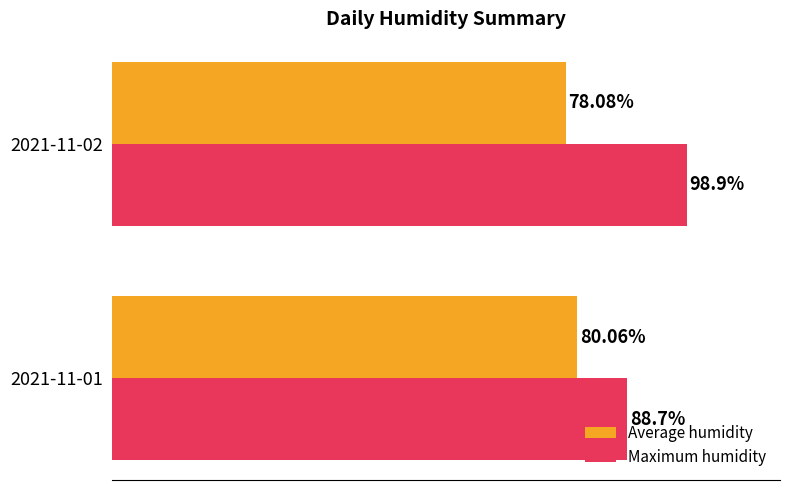

List the labels in order of Maximum humidity value, smallest first.

2021-11-01, 2021-11-02